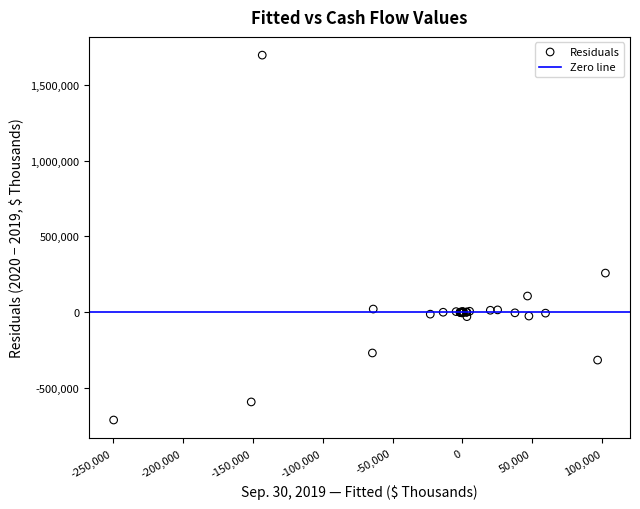

What Y value in the scatter plot is closest to 492566?

258084